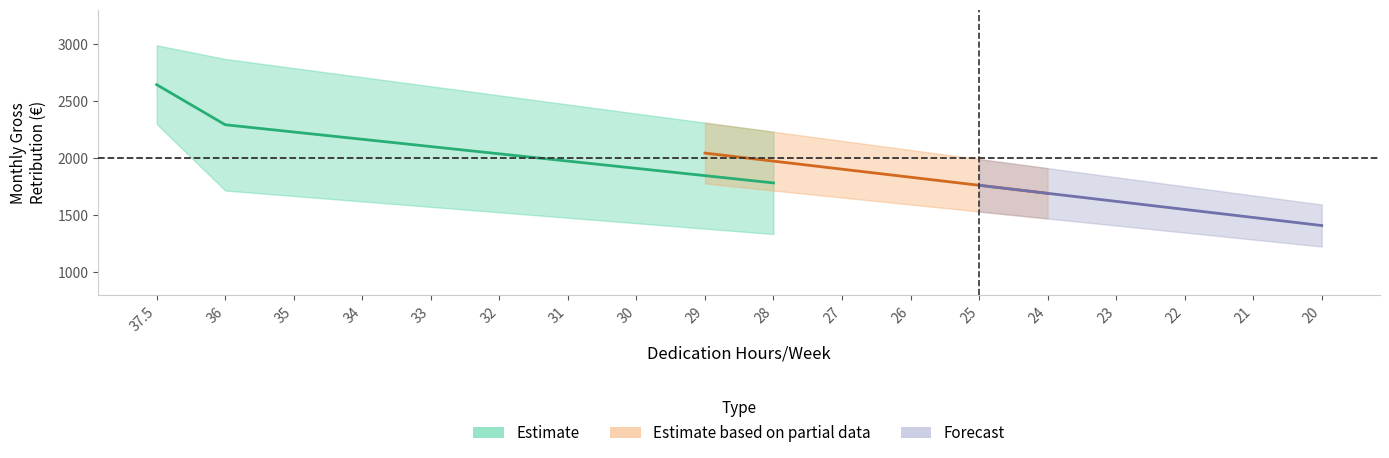

What position from the right is 32?

13